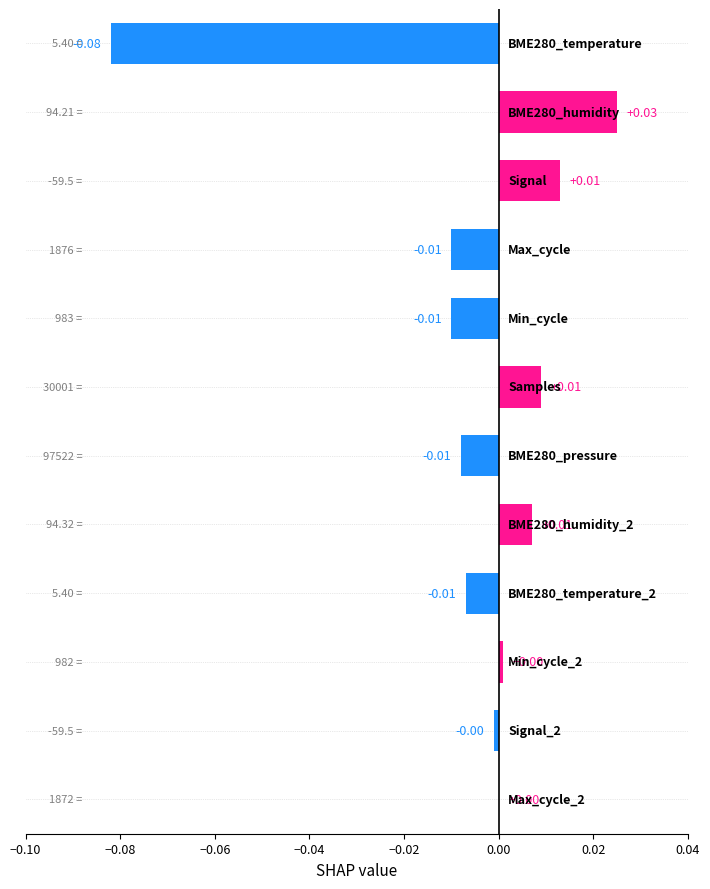

Count the number of data series in this chart.

1